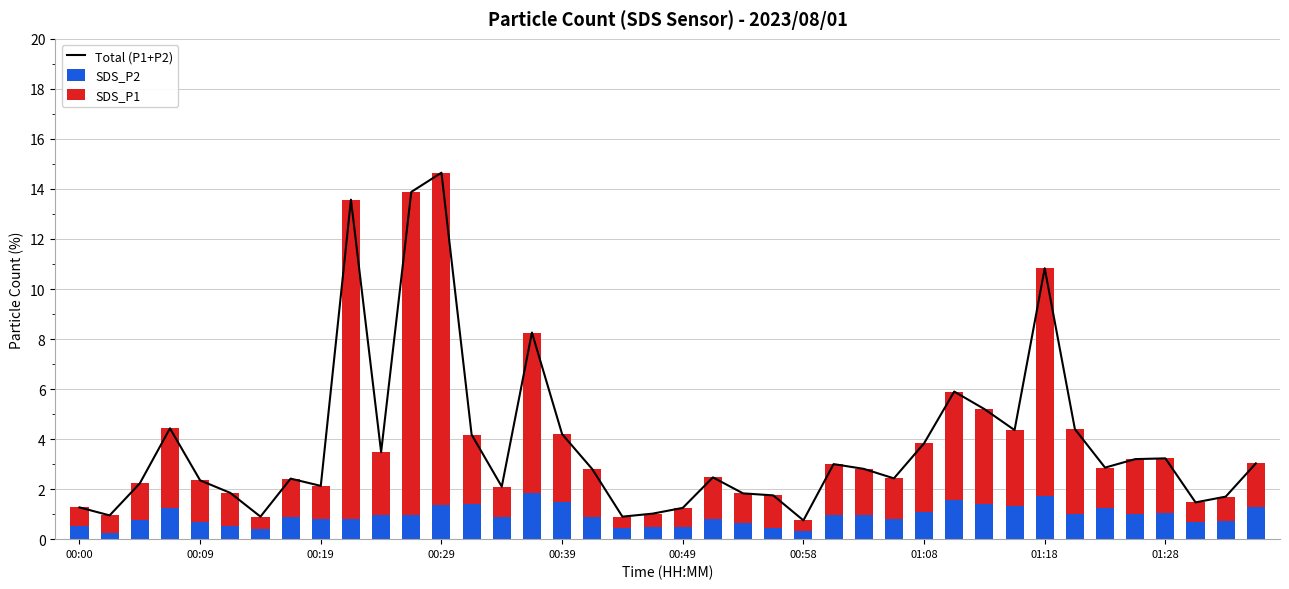

Read the SDS_P2 value at 21.

0.8